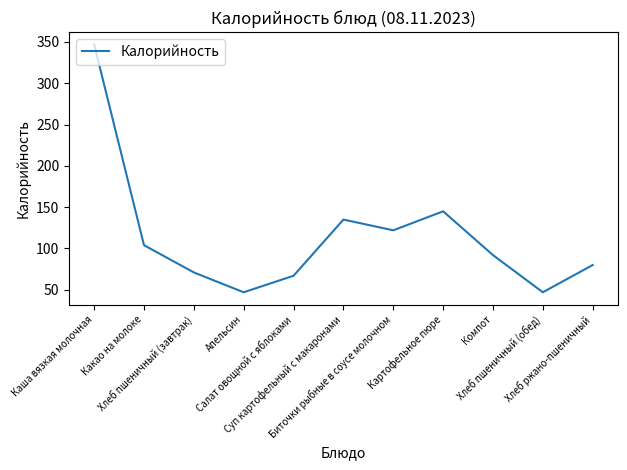

Does the chart have visible grid lines?

No